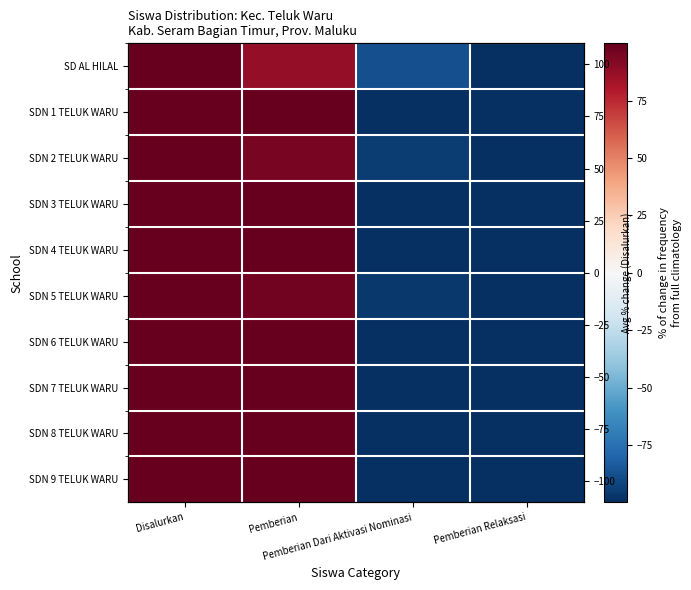

At how many categories does at least one series exceed 76?

2